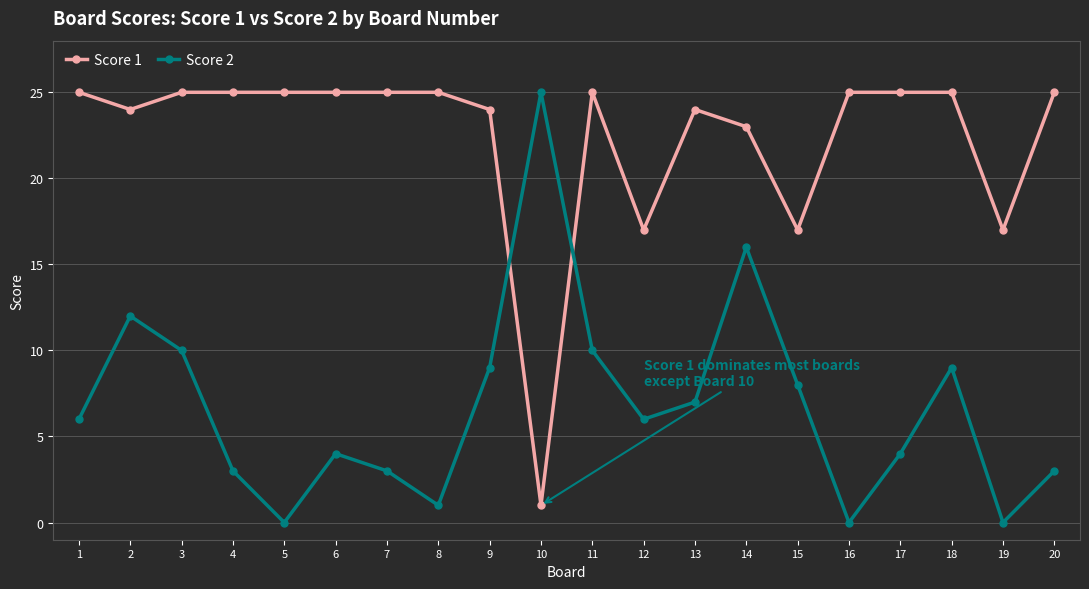

What is the difference between the Score 2 values at 19 and 8?

1